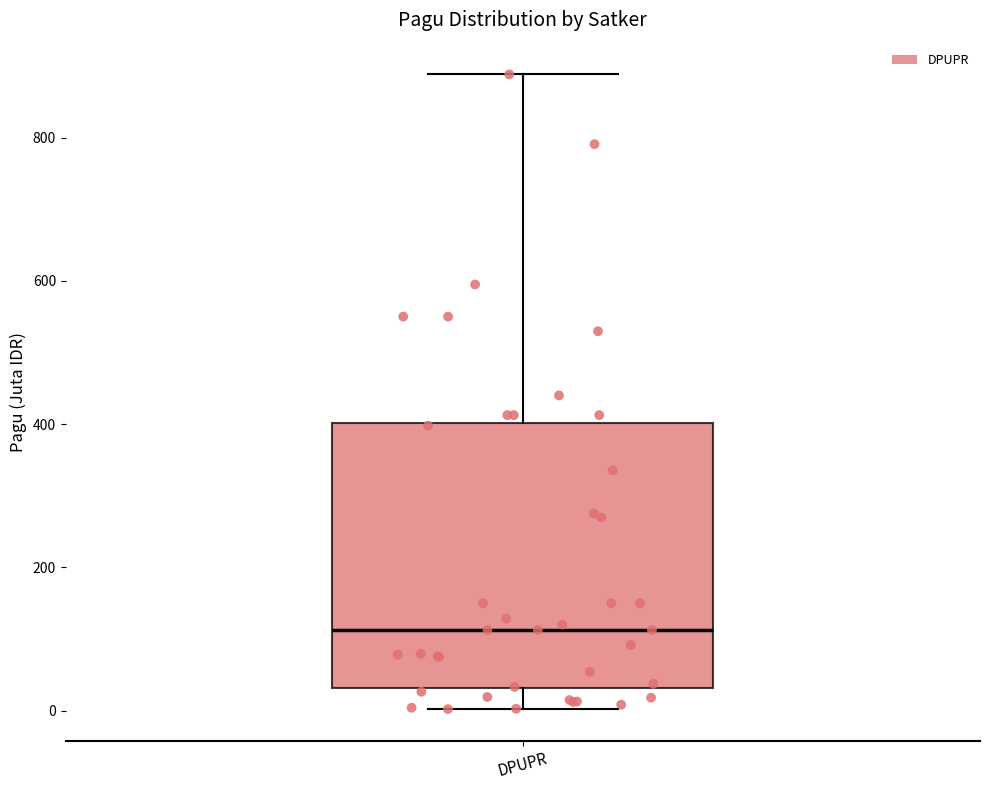

Where is the upper edge of the box for DPUPR on the y-axis? The values are not printed on the chart, so give them approximately, as read against the axis.

400